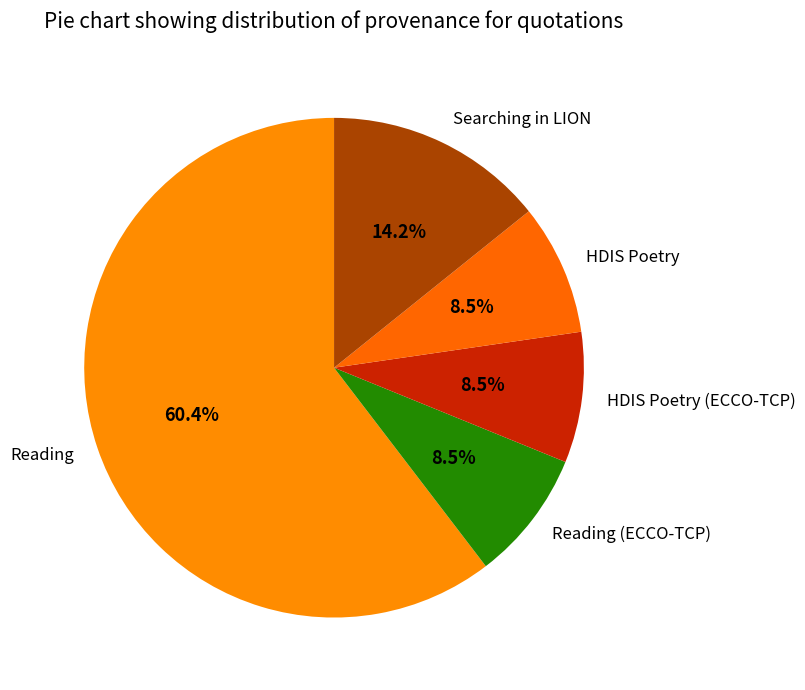

Which slice is the largest?

Reading